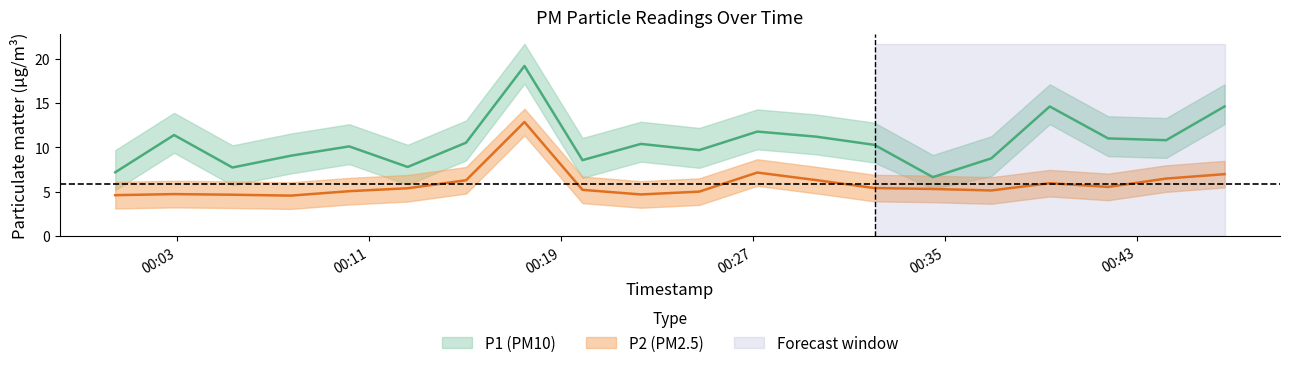

Reading left to right, extract all data points from this chart.

P1: 2023-02-03T00:00:26=7.2	2023-02-03T00:02:53=11.4	2023-02-03T00:05:19=7.7	2023-02-03T00:07:45=9.1	2023-02-03T00:10:11=10.1	2023-02-03T00:12:37=7.8	2023-02-03T00:15:03=10.5	2023-02-03T00:17:29=19.2	2023-02-03T00:19:54=8.6	2023-02-03T00:22:20=10.4	2023-02-03T00:24:46=9.7	2023-02-03T00:27:11=11.8	2023-02-03T00:29:38=11.2	2023-02-03T00:32:04=10.3	2023-02-03T00:34:30=6.6	2023-02-03T00:36:56=8.8	2023-02-03T00:39:22=14.6	2023-02-03T00:41:48=11.0	2023-02-03T00:44:13=10.8	2023-02-03T00:46:39=14.6
P2: 2023-02-03T00:00:26=4.6	2023-02-03T00:02:53=4.7	2023-02-03T00:05:19=4.7	2023-02-03T00:07:45=4.5	2023-02-03T00:10:11=5.0	2023-02-03T00:12:37=5.4	2023-02-03T00:15:03=6.3	2023-02-03T00:17:29=12.8	2023-02-03T00:19:54=5.2	2023-02-03T00:22:20=4.7	2023-02-03T00:24:46=5.0	2023-02-03T00:27:11=7.2	2023-02-03T00:29:38=6.3	2023-02-03T00:32:04=5.4	2023-02-03T00:34:30=5.3	2023-02-03T00:36:56=5.1	2023-02-03T00:39:22=6.0	2023-02-03T00:41:48=5.5	2023-02-03T00:44:13=6.5	2023-02-03T00:46:39=7.0